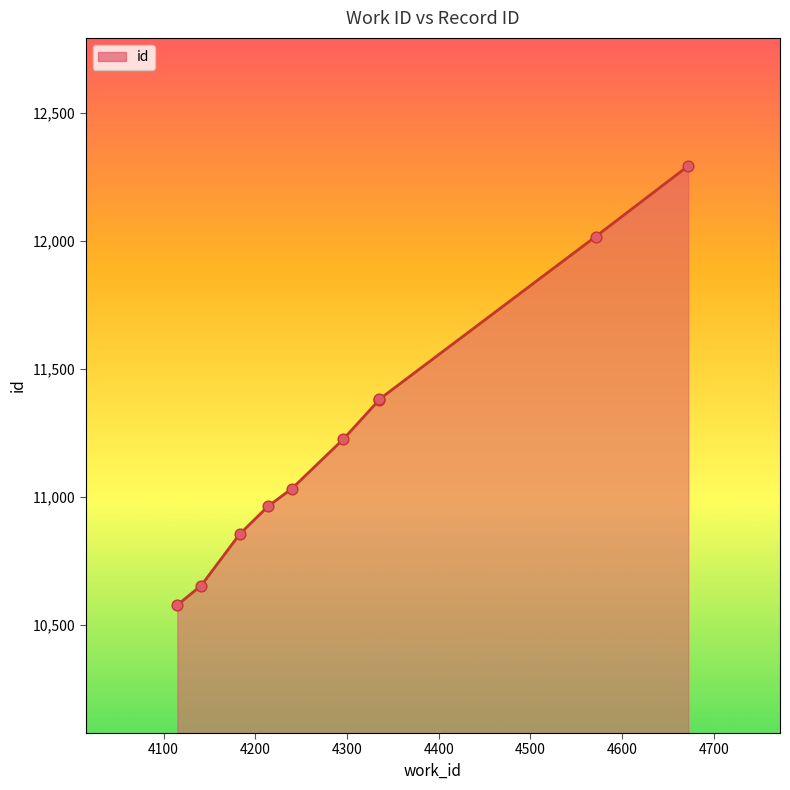

Between 4115 and 4141, which is larger?

4141